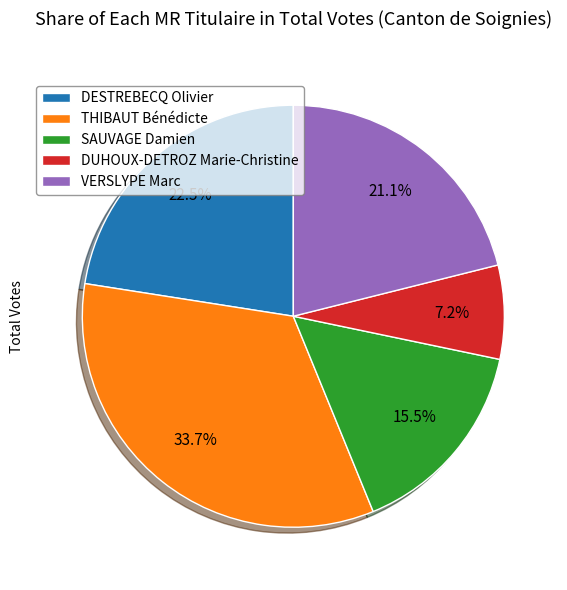

What percentage do DUHOUX-DETROZ Marie-Christine and VERSLYPE Marc together represent?

28.3%